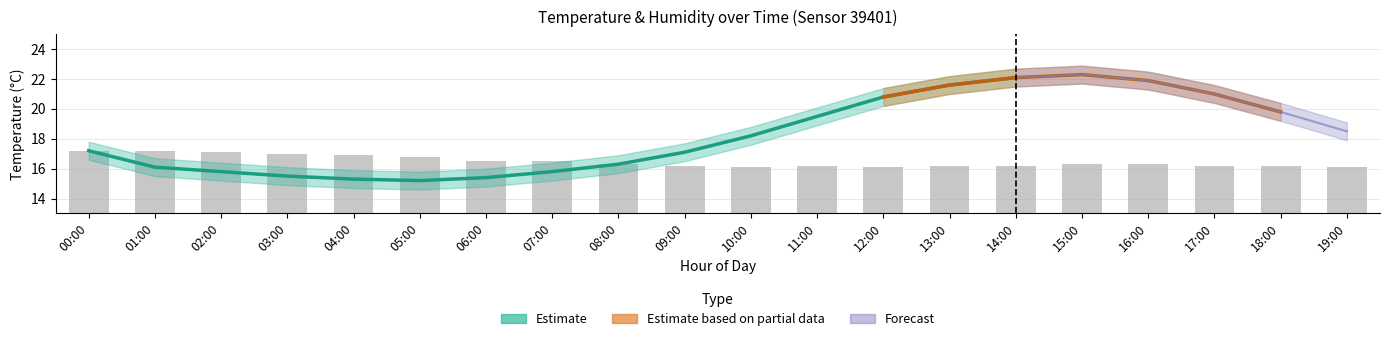

What is the label of the 20th bar from the left?

19:00